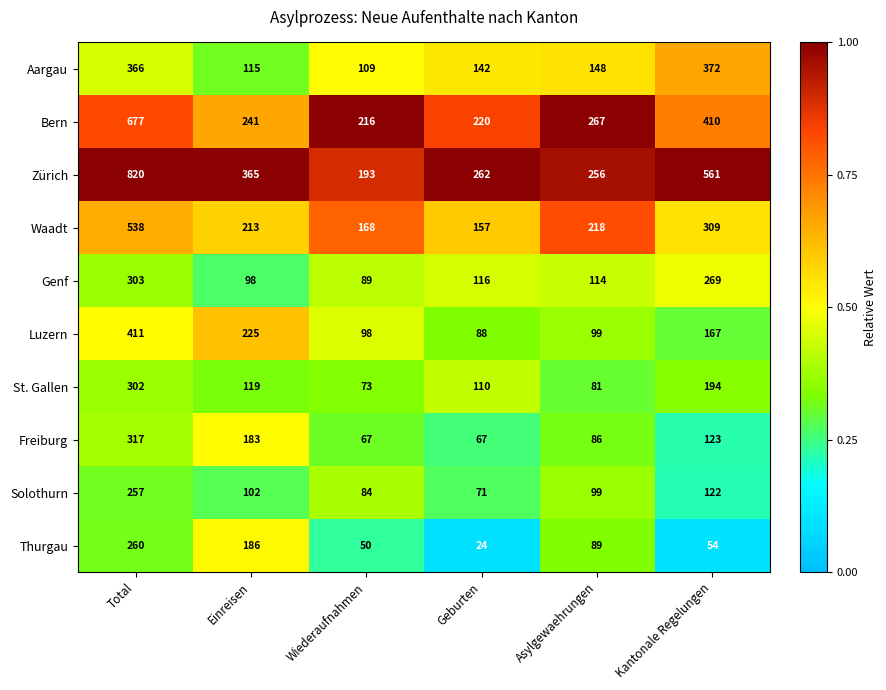

What is the lowest value of the Aargau series?

109